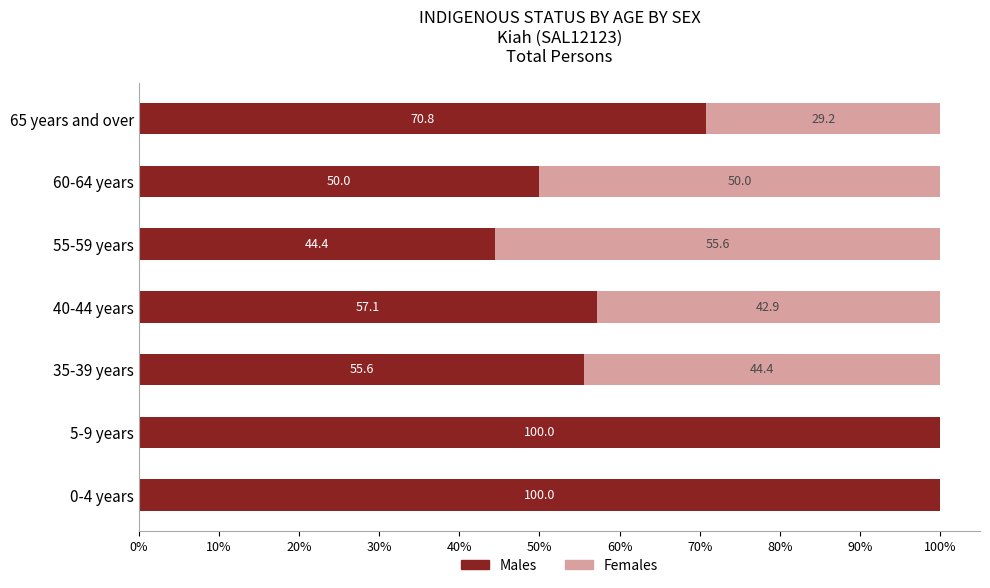

What is the sum of the Males values at 5-9 years and 0-4 years?

200.0